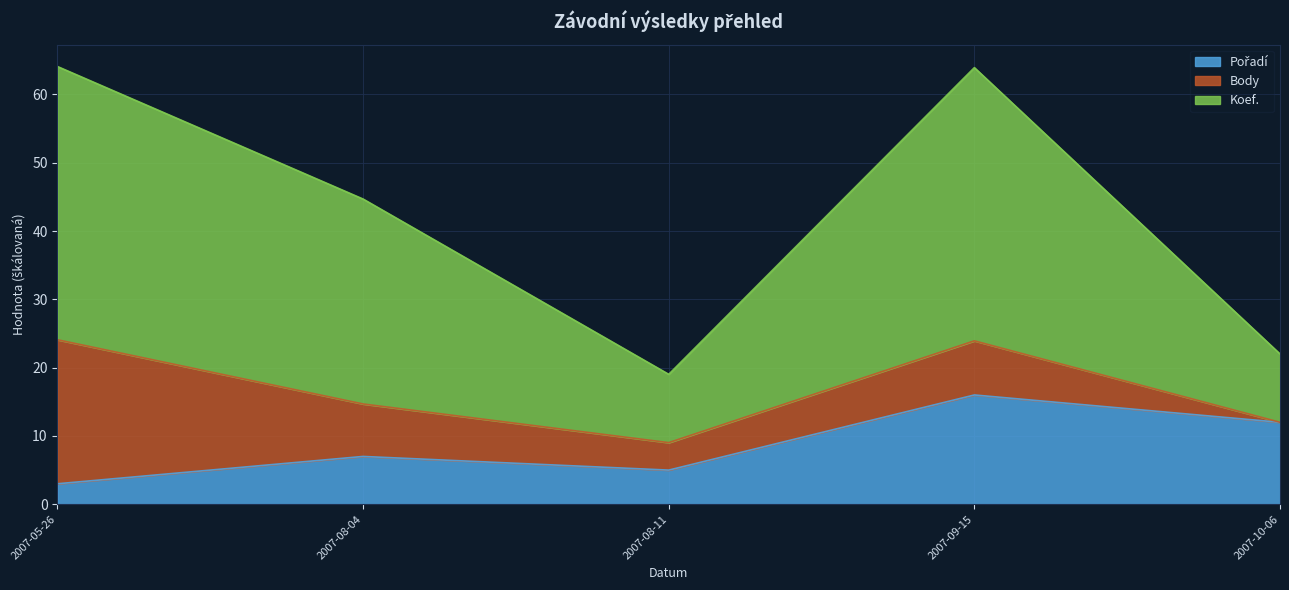

True or false: Pořadí and Koef. cross at least once.

False